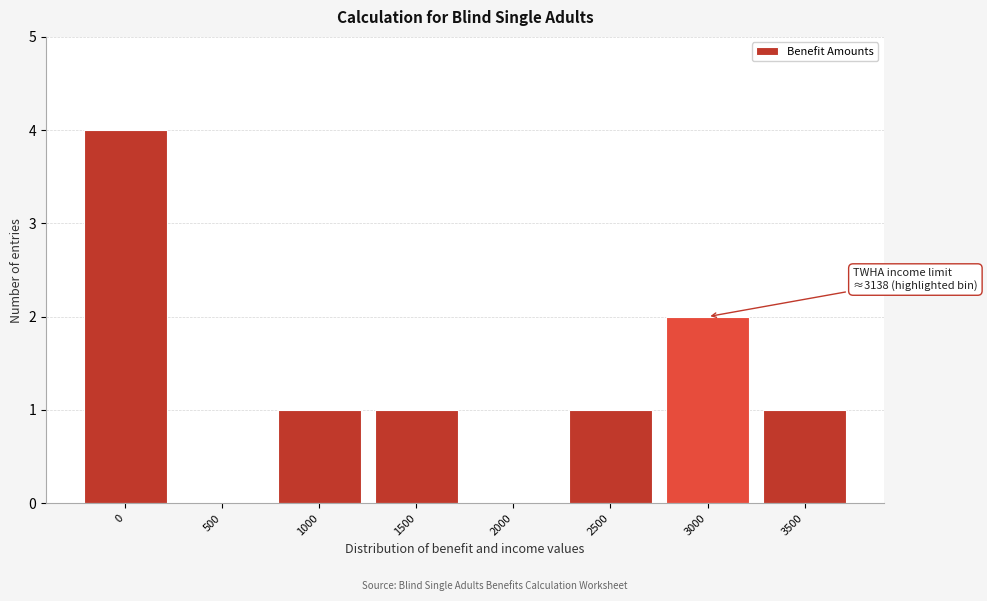

Reading right to left, extract all data points from this chart.

3500=1	3000=2	2500=1	2000=0	1500=1	1000=1	500=0	0=4